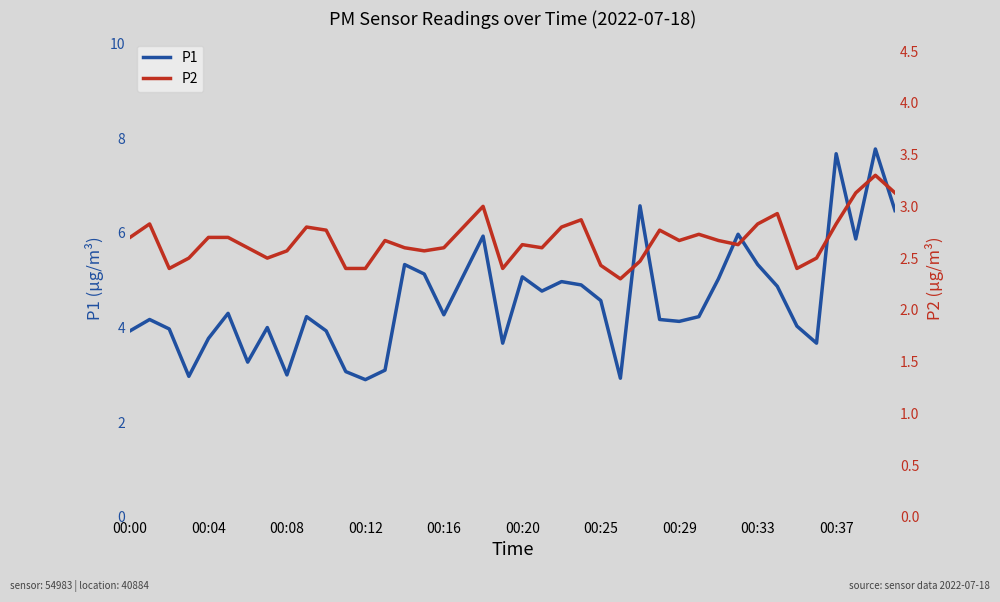

Reading right to left, list all the values displayed in this chart.

P1: 6.5	7.8	5.9	7.7	3.7	4.0	4.9	5.3	6.0	5.0	4.2	4.1	4.2	6.6	2.9	4.6	4.9	5.0	4.8	5.1	3.7	5.9	5.1	4.3	5.1	5.3	3.1	2.9	3.1	3.9	4.2	3.0	4.0	3.3	4.3	3.8	3.0	4.0	4.2	3.9
P2: 3.1	3.3	3.1	2.8	2.5	2.4	2.9	2.8	2.6	2.7	2.7	2.7	2.8	2.5	2.3	2.4	2.9	2.8	2.6	2.6	2.4	3.0	2.8	2.6	2.6	2.6	2.7	2.4	2.4	2.8	2.8	2.6	2.5	2.6	2.7	2.7	2.5	2.4	2.8	2.7